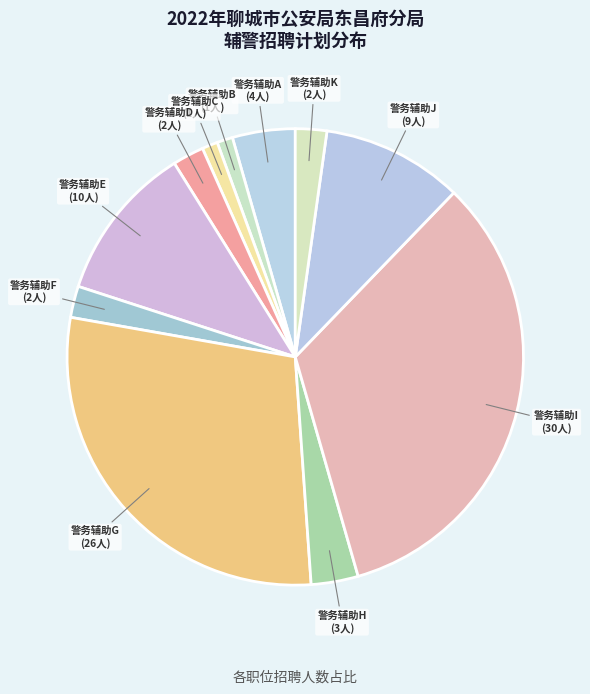

How many segments does this pie chart have?

11